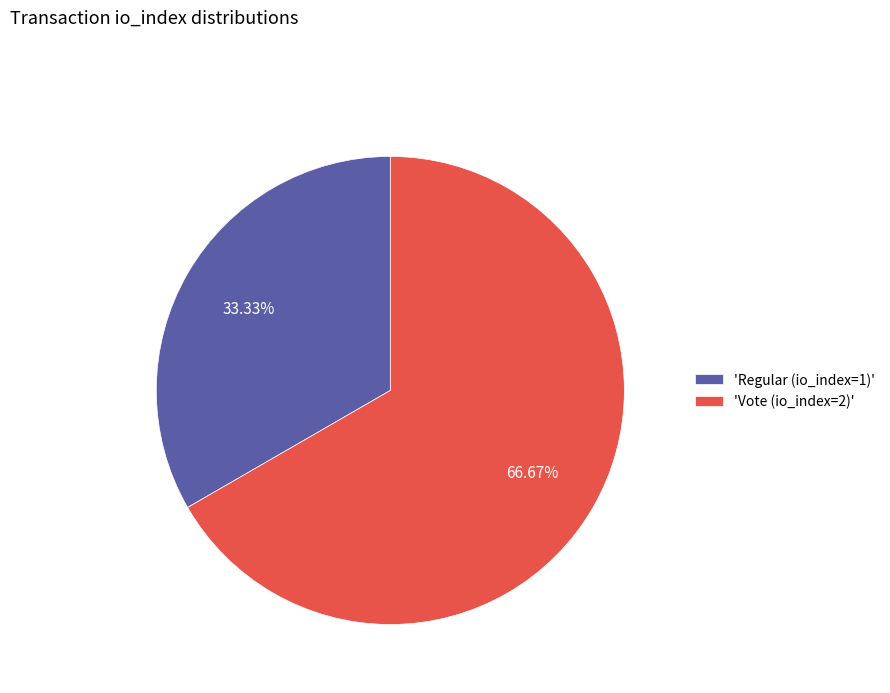

Rank the categories by value from highest to lowest.

'Vote (io_index=2)', 'Regular (io_index=1)'